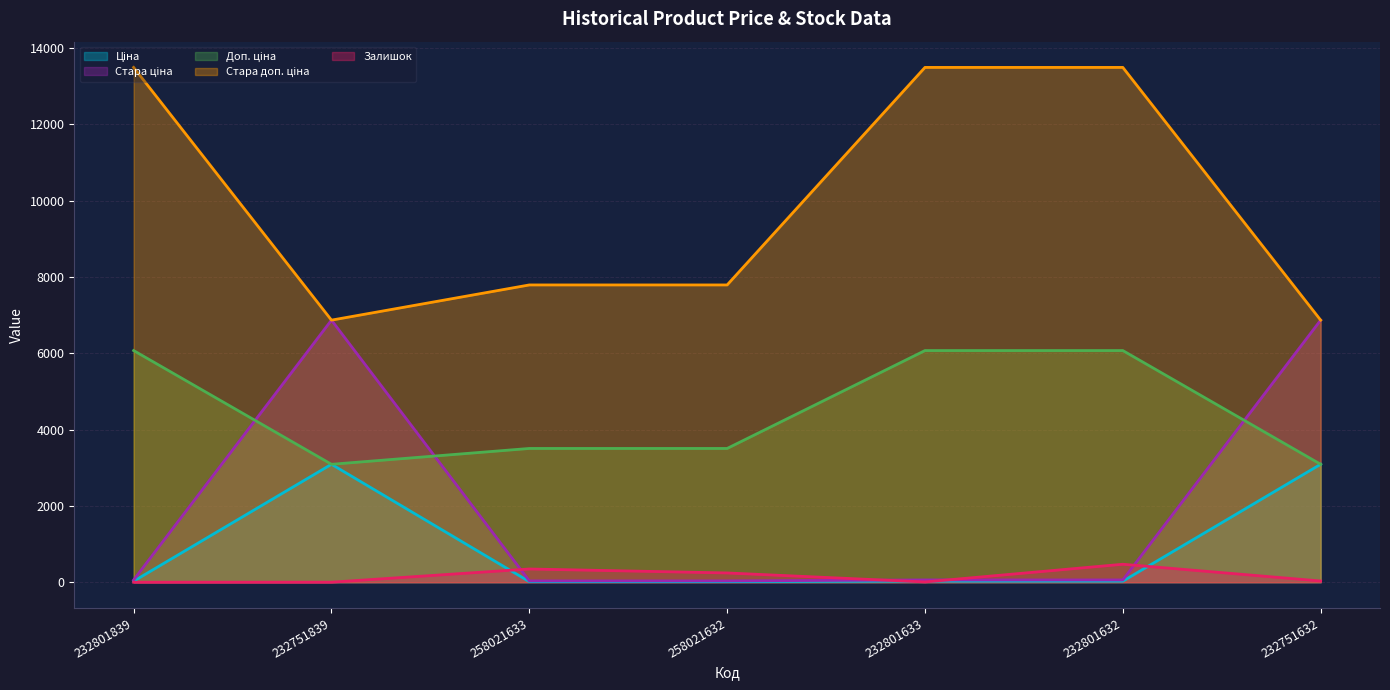

Reading left to right, transcribe all the data shown in this chart.

Ціна: 232801839=27.0	232751839=3091.2	258021633=15.6	258021632=15.6	232801633=27.0	232801632=27.0	232751632=3091.2
Стара ціна: 232801839=60.0	232751839=6869.4	258021633=34.6	258021632=34.6	232801633=60.0	232801632=60.0	232751632=6869.4
Доп. ціна: 232801839=6072.0	232751839=3091.0	258021633=3506.0	258021632=3506.0	232801633=6072.0	232801632=6072.0	232751632=3091.0
Стара доп. ціна: 232801839=13493.2	232751839=6869.4	258021633=7791.8	258021632=7791.8	232801633=13493.2	232801632=13493.2	232751632=6869.4
Залишок: 232801839=0.0	232751839=1.0	258021633=347.0	258021632=243.0	232801633=7.0	232801632=471.0	232751632=32.0